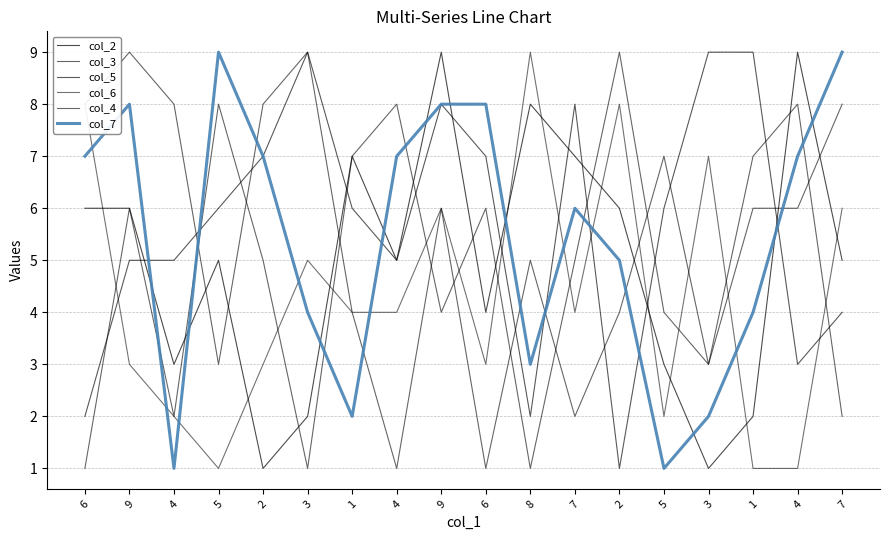

What value does the col_2 series have at 3?

2